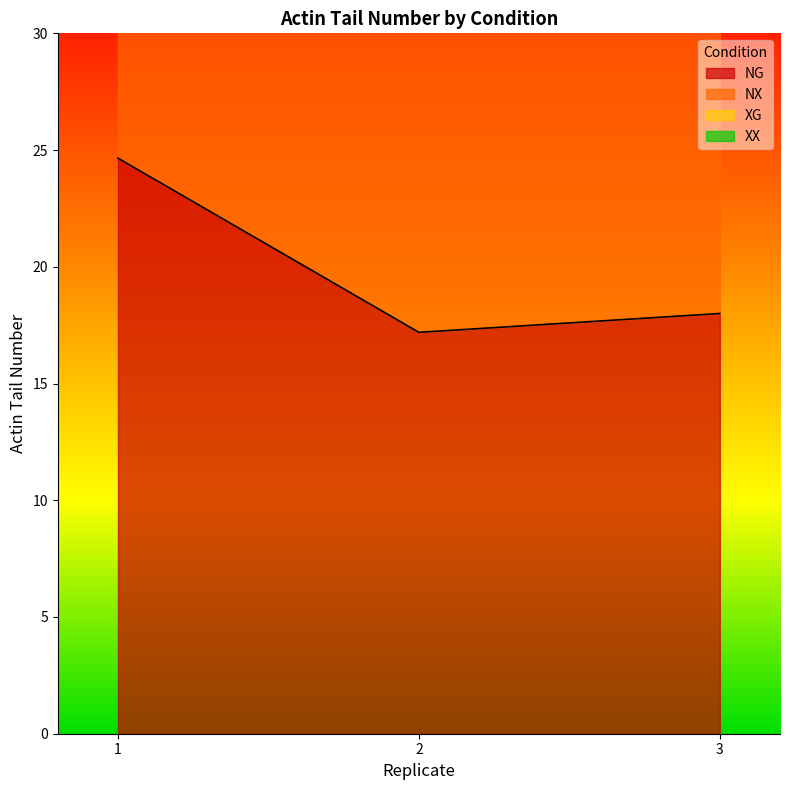

Which series has the widest spread of values?

NG